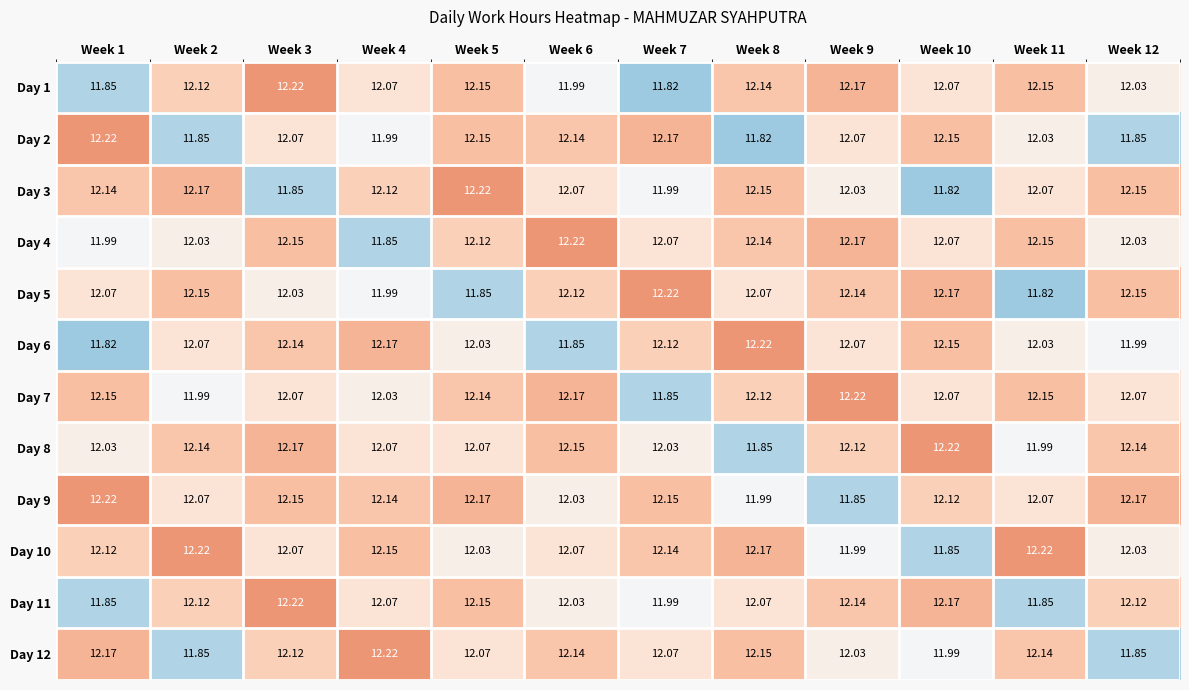

Which series has the largest total across all categories?

Day 9